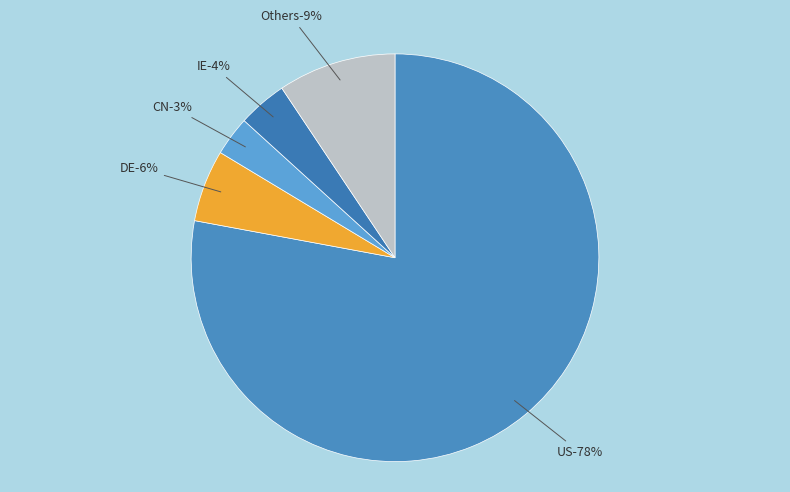

To the nearest percent, what portion does CN represent?

3%